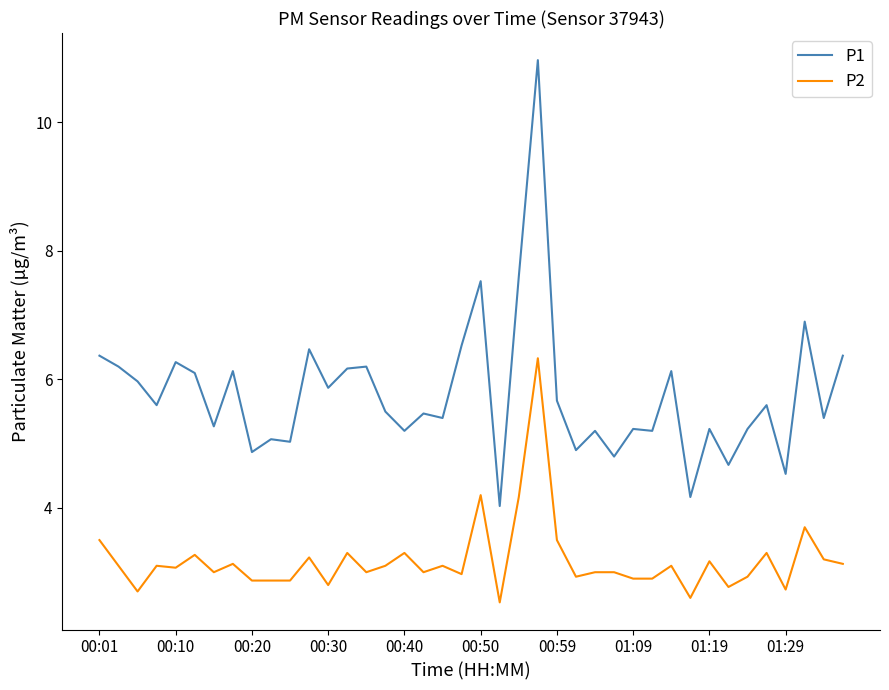

Does the chart have visible grid lines?

No